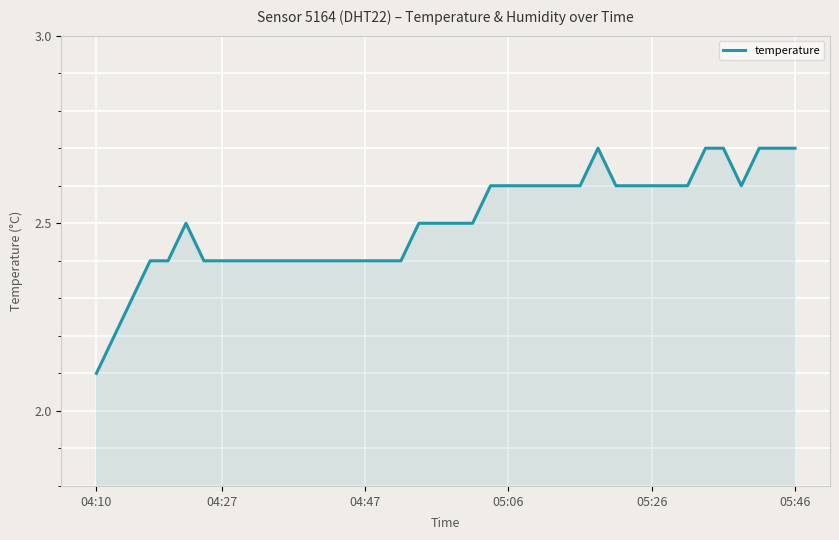

Does the chart have visible grid lines?

Yes